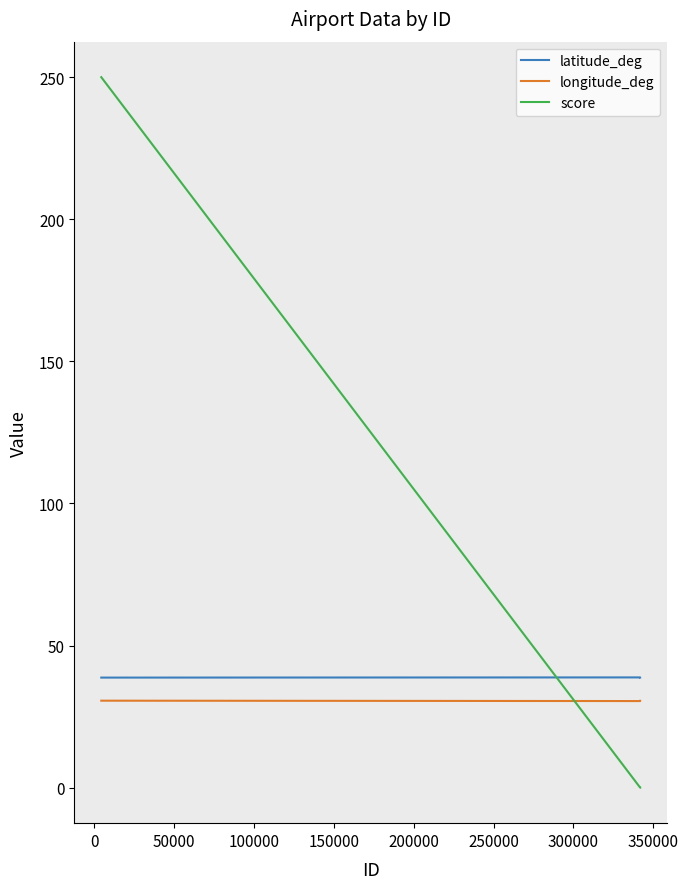

Which series has the largest total across all categories?

score